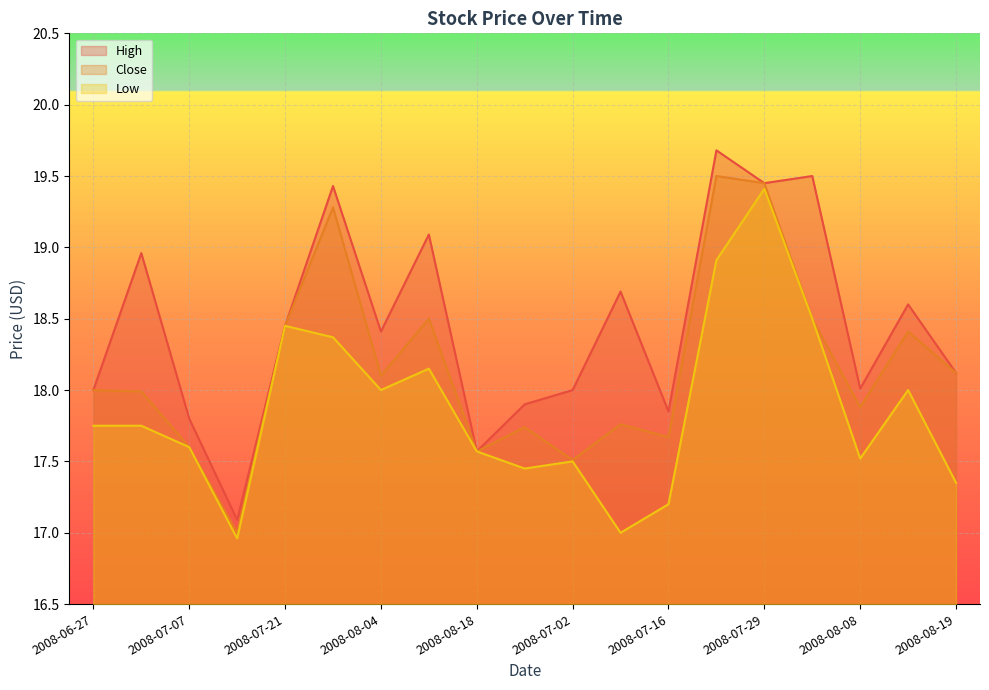

At which label does High reach its minimum?

2008-07-14